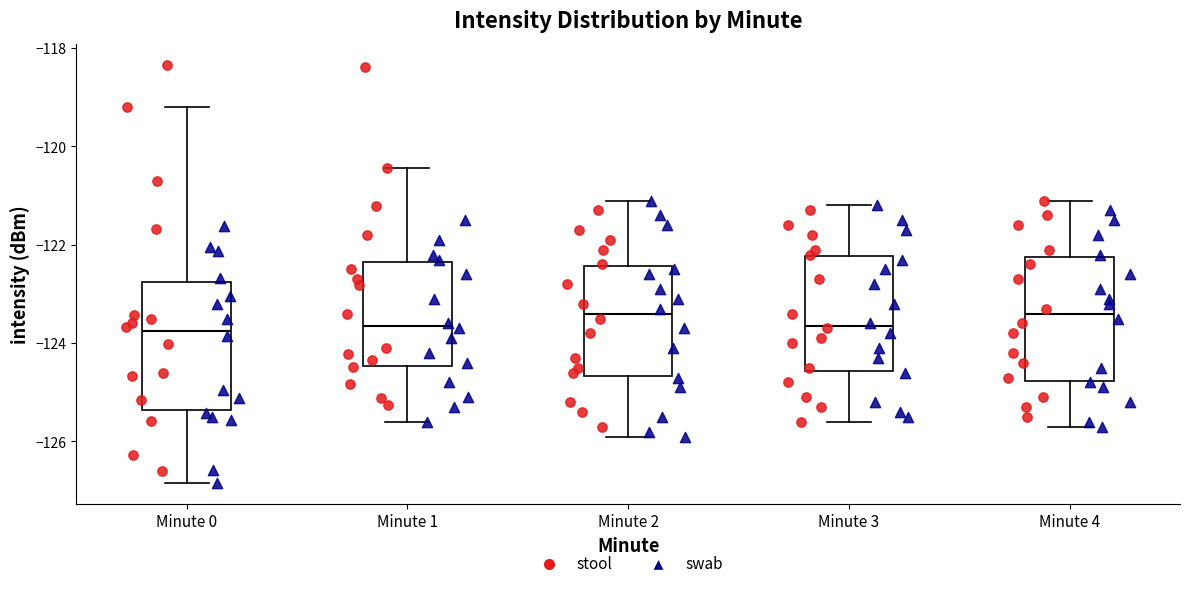

Reading left to right, transcribe this box plot: for each box, give where its median line is, the range the box spans, and where its two whiskers end, as read against the y-axis. The values are not printed on the chart, so give them approximately, as read against the axis.

Minute 0: median -123.8, box -125.4 to -122.8, whiskers -126.8 to -119.2
Minute 1: median -123.6, box -124.4 to -122.4, whiskers -125.6 to -120.4
Minute 2: median -123.4, box -124.6 to -122.4, whiskers -125.8 to -121.0
Minute 3: median -123.6, box -124.6 to -122.2, whiskers -125.6 to -121.2
Minute 4: median -123.4, box -124.8 to -122.2, whiskers -125.6 to -121.0